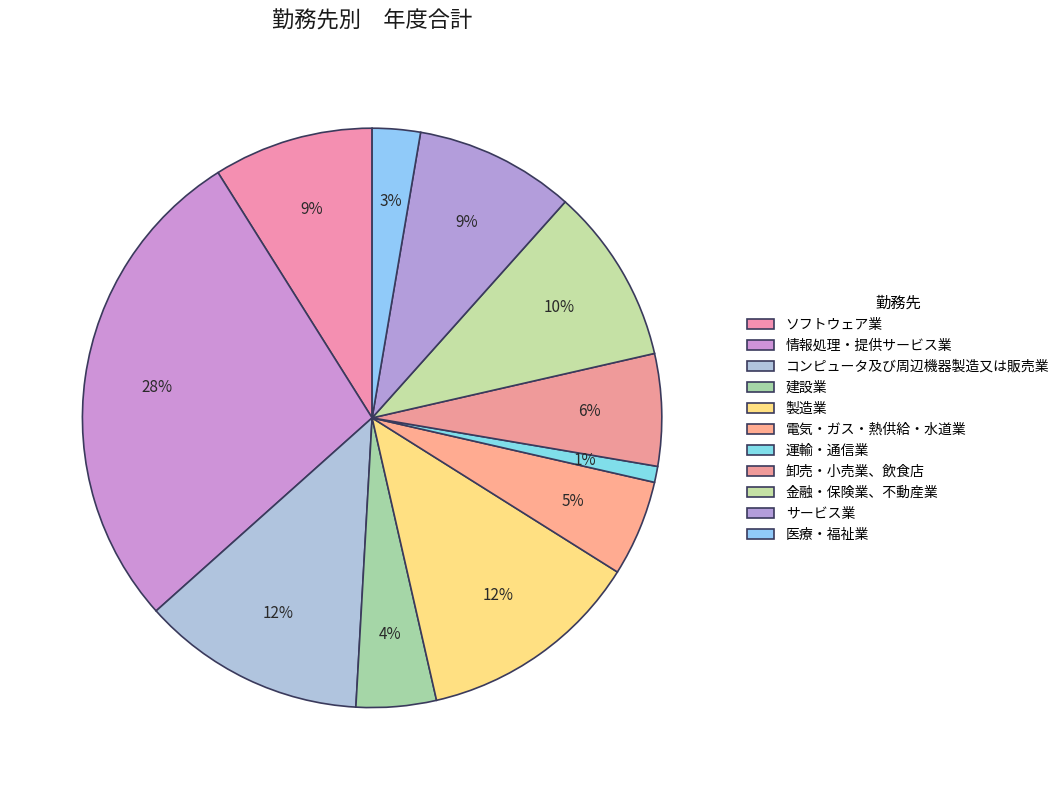

Which slice is the smallest?

運輸・通信業